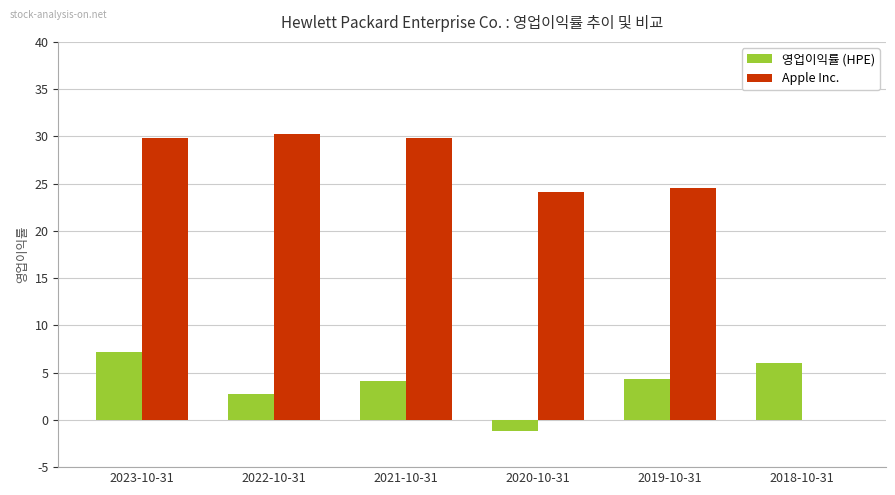

Are the bars grouped side by side (vs. stacked)?

Yes